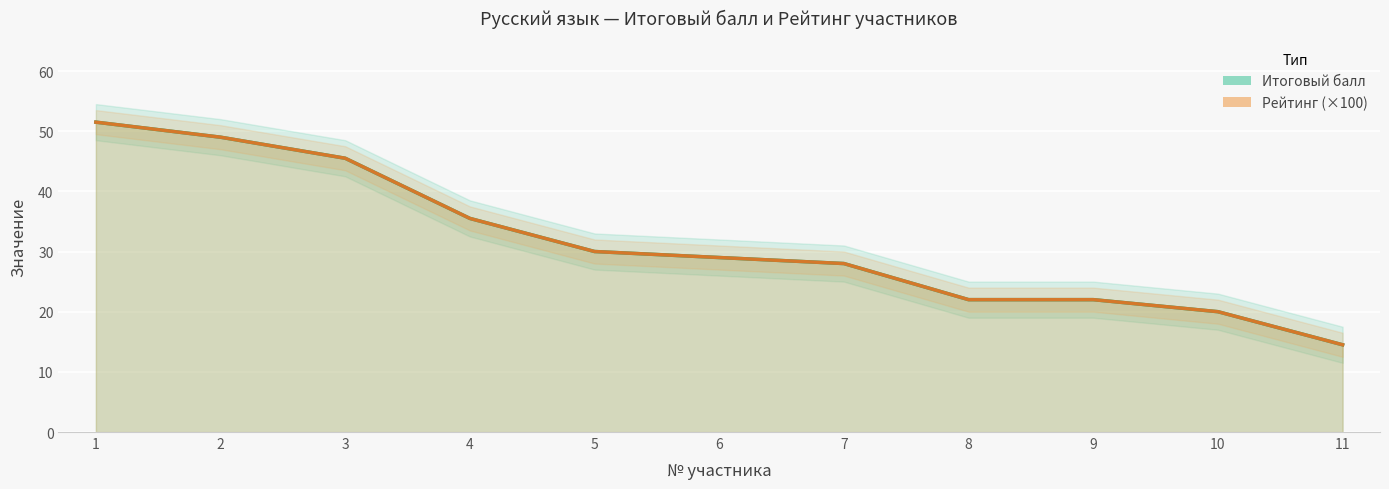

The Итоговый балл series shows 82.1 at 1. True or false?

False